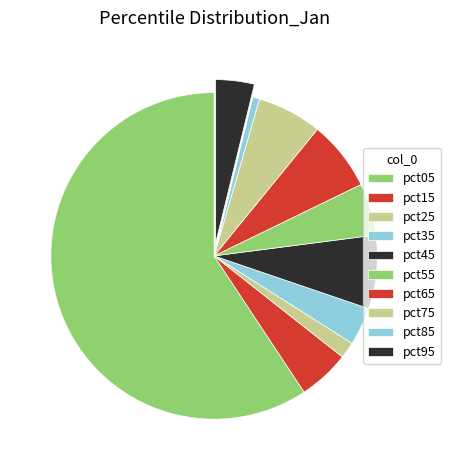

Which slice is the smallest?

pct85